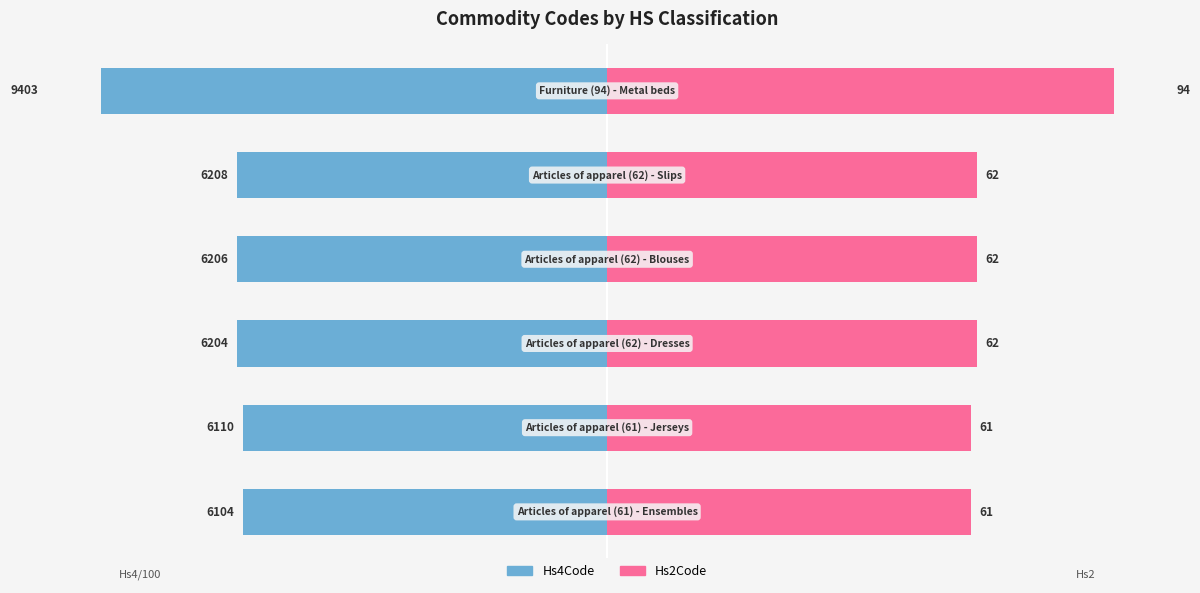

How many data points in Hs4Code are above -62?

2